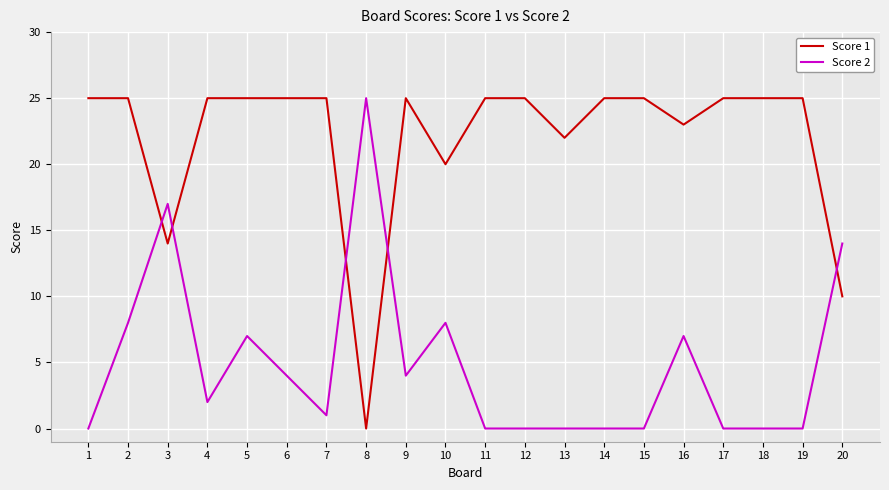

What are all the series names shown in the legend?

Score 1, Score 2